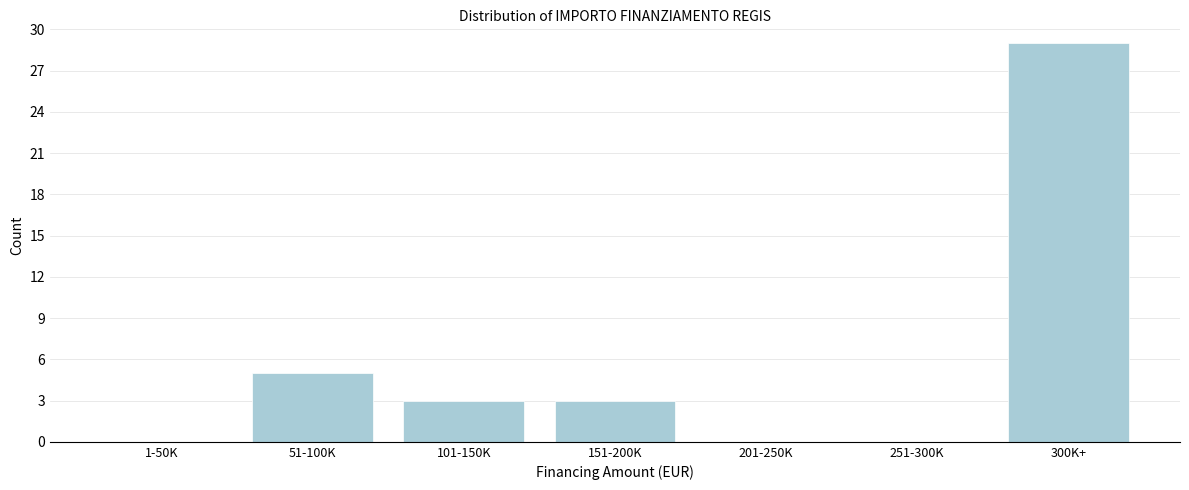

Reading right to left, transcribe all the data shown in this chart.

300K+=29	251-300K=0	201-250K=0	151-200K=3	101-150K=3	51-100K=5	1-50K=0